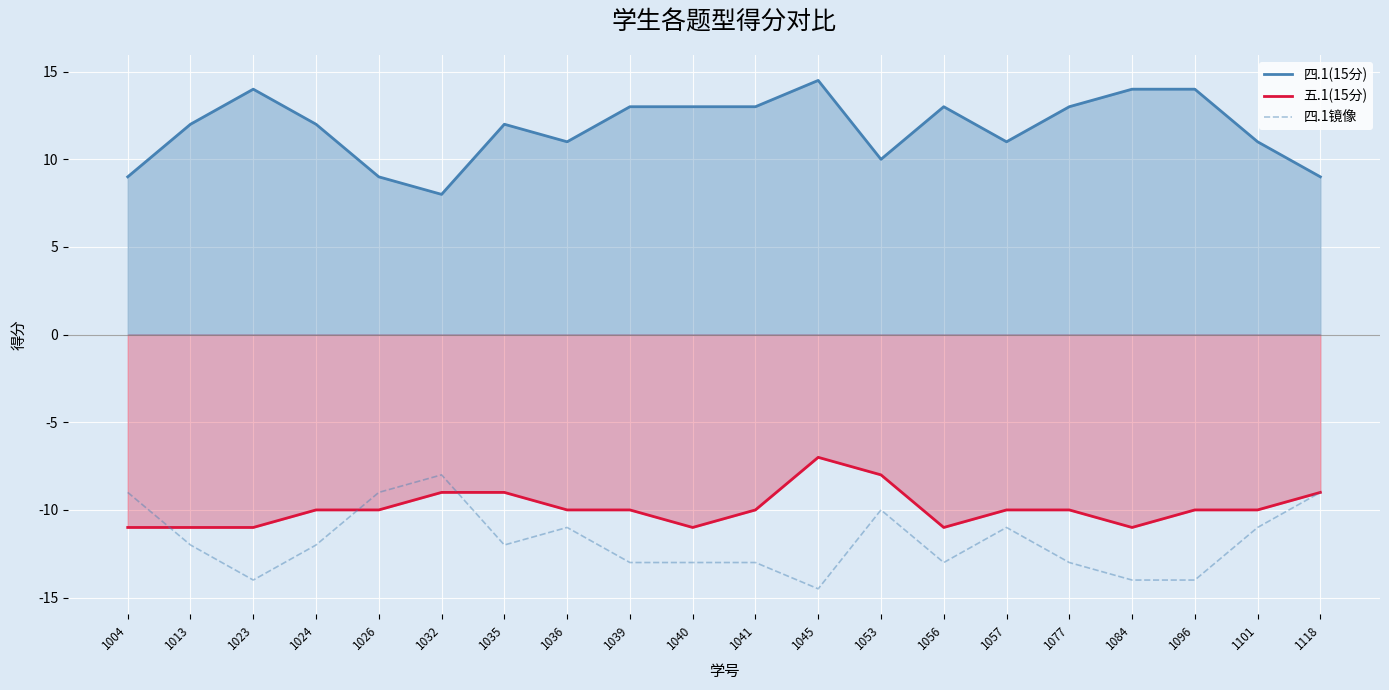

True or false: 四.1镜像 and 四.1(15分) intersect in this chart.

False